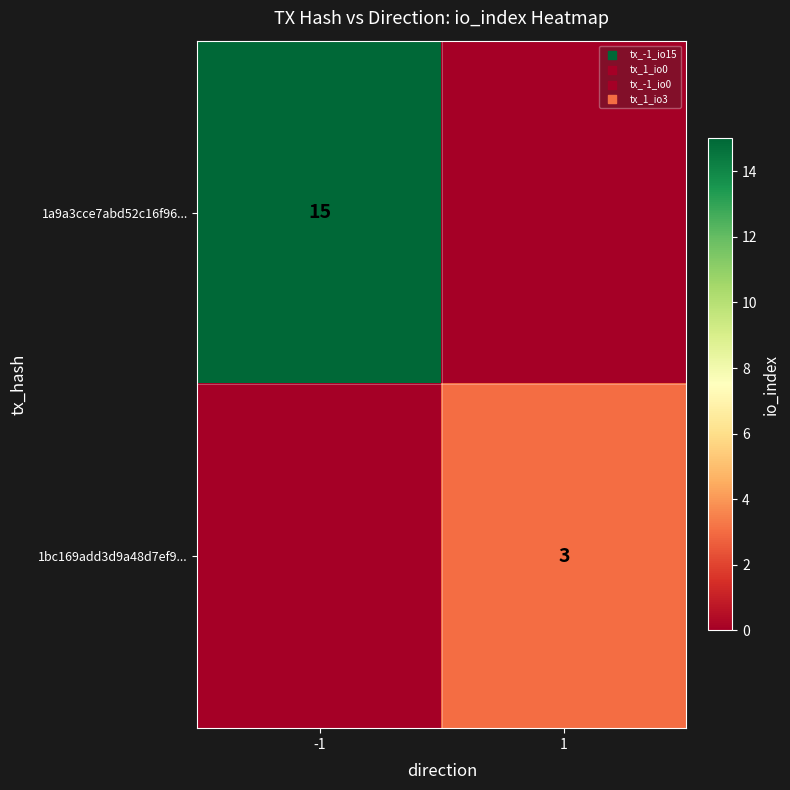

What is the spread (max minus min) of values at -1?

15